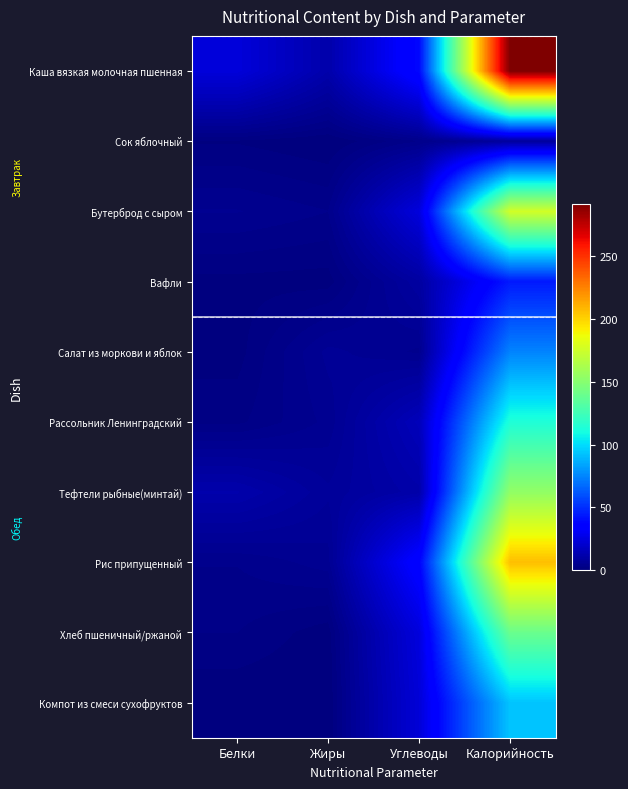

At how many categories does at least one series exceed 138?

1